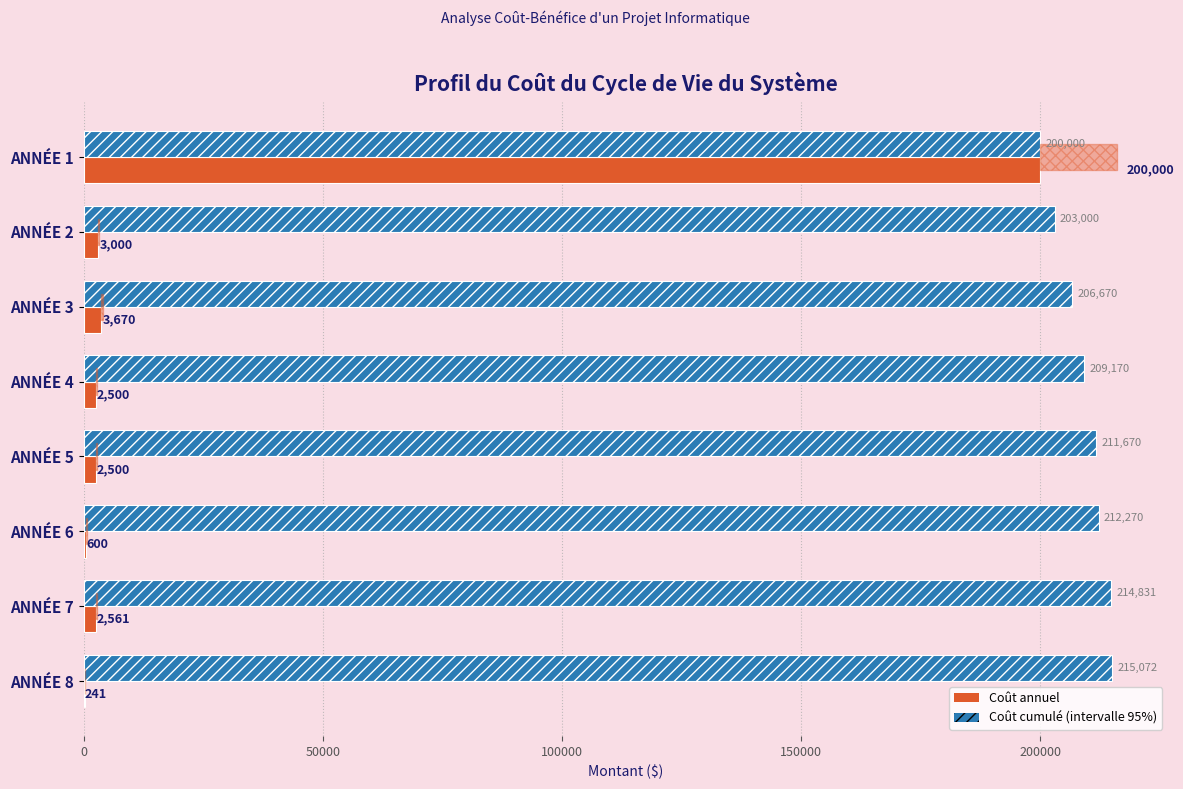

What is the maximum value shown in the chart?

215072